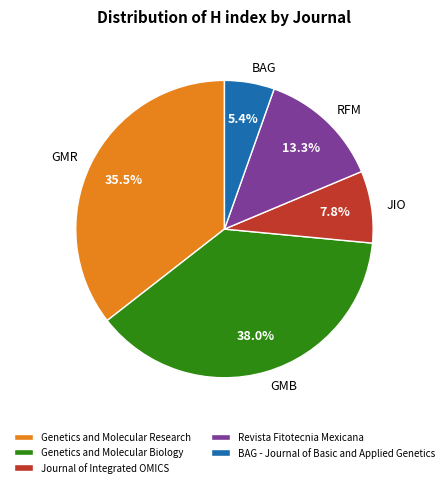

Does Revista Fitotecnia Mexicana account for over 50% of the chart?

No